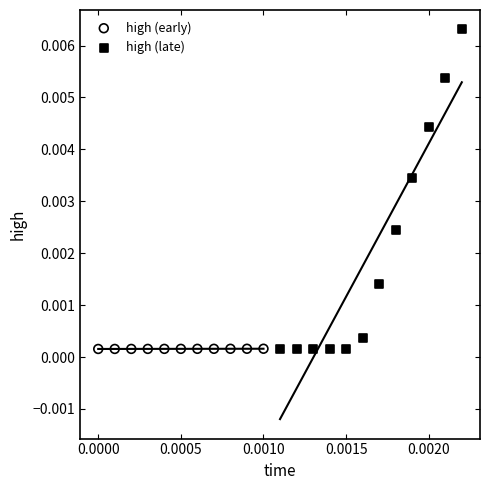

Which series has the widest spread of Y values?

high (late)